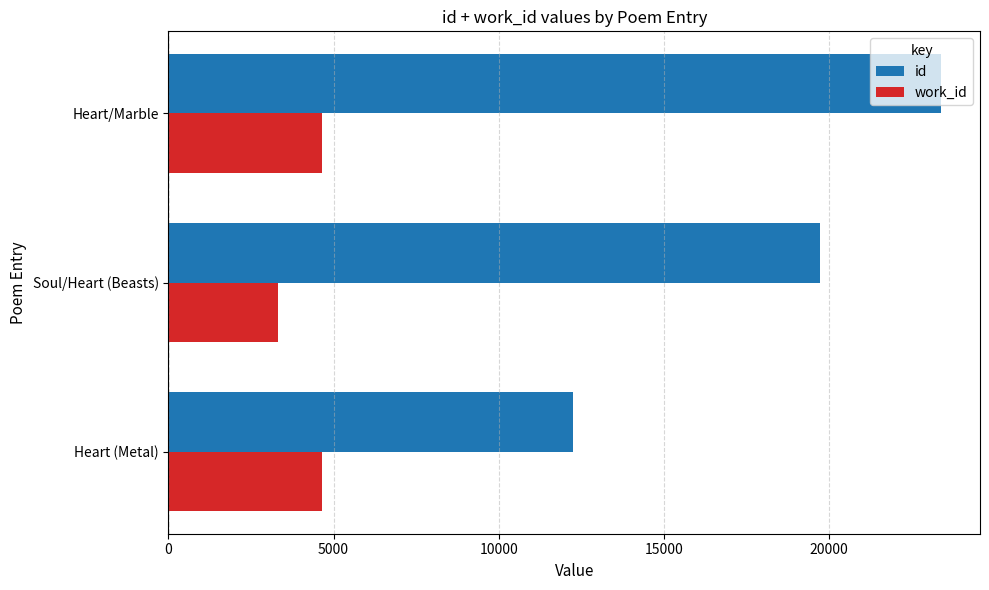

Which category has the lowest value across all series?

Soul/Heart (Beasts)